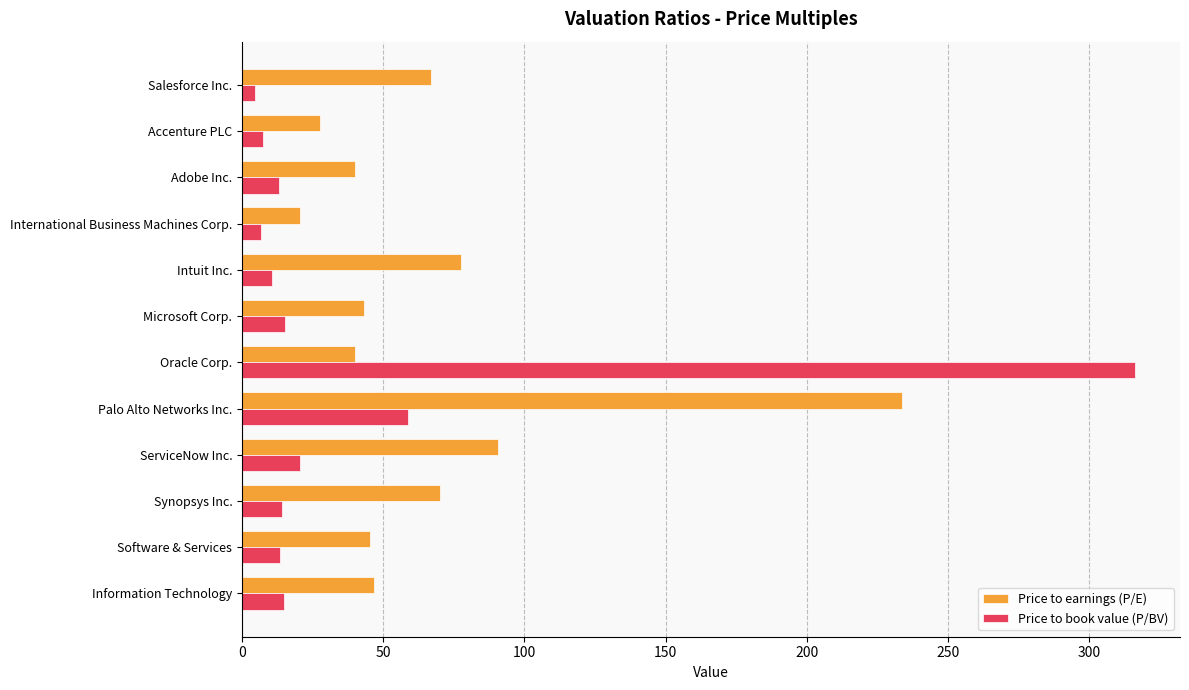

What is the difference between the second highest and minimum values in the Price to earnings (P/E) series?

69.9